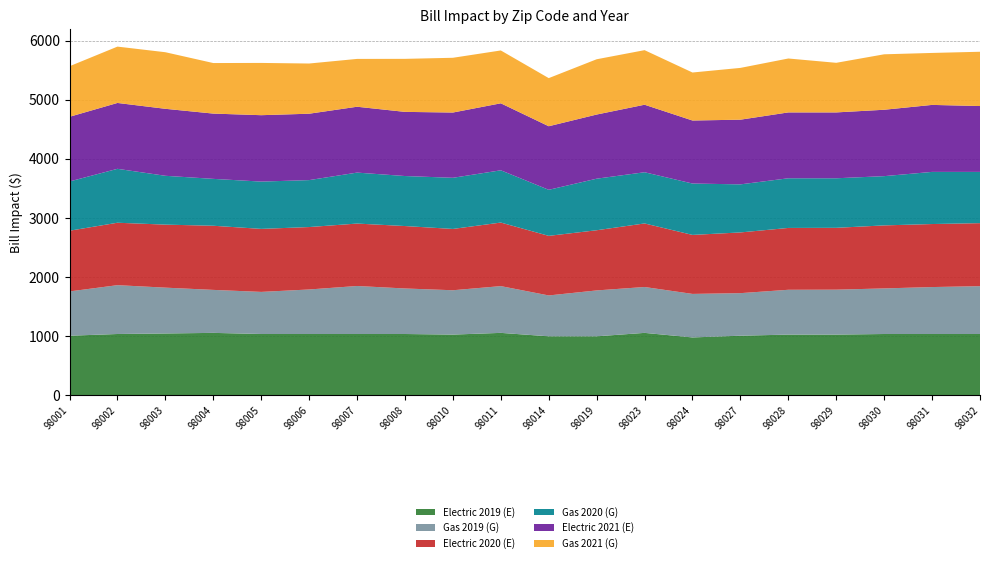

Reading left to right, what are all the values shown in this chart?

Electric 2019 (E): 98001=1008	98002=1037	98003=1046	98004=1056	98005=1037	98006=1037	98007=1037	98008=1037	98010=1027	98011=1056	98014=998	98019=998	98023=1056	98024=979	98027=1008	98028=1027	98029=1027	98030=1037	98031=1037	98032=1037
Gas 2019 (G): 98001=749	98002=826	98003=775	98004=727	98005=712	98006=753	98007=812	98008=770	98010=750	98011=791	98014=691	98019=776	98023=776	98024=736	98027=720	98028=758	98029=760	98030=771	98031=794	98032=809
Electric 2020 (E): 98001=1027	98002=1056	98003=1066	98004=1085	98005=1066	98006=1056	98007=1056	98008=1056	98010=1037	98011=1075	98014=1008	98019=1018	98023=1075	98024=998	98027=1027	98028=1046	98029=1046	98030=1066	98031=1066	98032=1066
Gas 2020 (G): 98001=833	98002=912	98003=826	98004=793	98005=800	98006=794	98007=862	98008=846	98010=865	98011=884	98014=779	98019=872	98023=866	98024=869	98027=813	98028=840	98029=838	98030=833	98031=882	98032=867
Electric 2021 (E): 98001=1094	98002=1114	98003=1133	98004=1104	98005=1123	98006=1123	98007=1114	98008=1085	98010=1104	98011=1133	98014=1075	98019=1085	98023=1142	98024=1066	98027=1094	98028=1114	98029=1114	98030=1123	98031=1133	98032=1114
Gas 2021 (G): 98001=855	98002=953	98003=957	98004=855	98005=884	98006=849	98007=809	98008=897	98010=926	98011=894	98014=814	98019=935	98023=923	98024=812	98027=876	98028=912	98029=839	98030=938	98031=879	98032=918